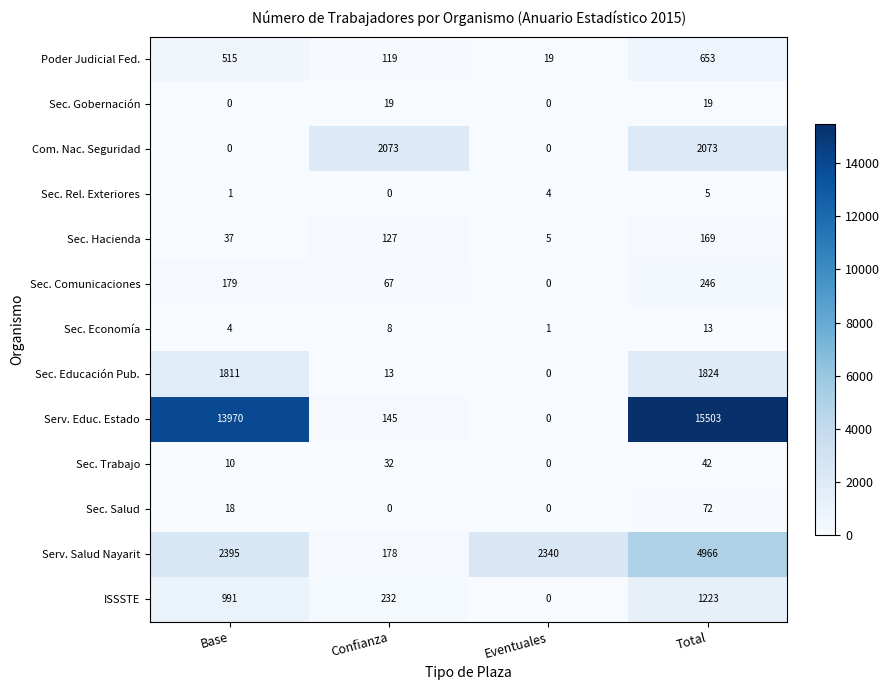

Count the Sec. Hacienda values in the range 37 to 169.

3